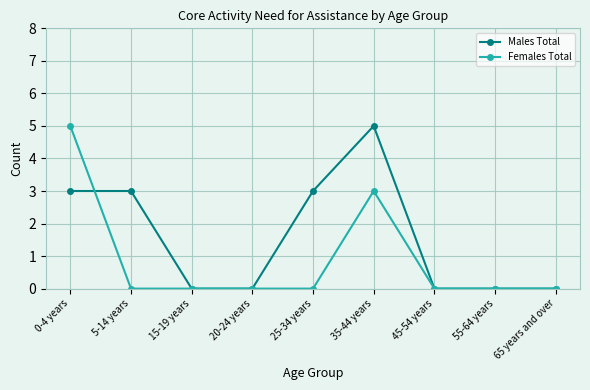

What is the difference between the highest and lowest values at 25-34 years?

3